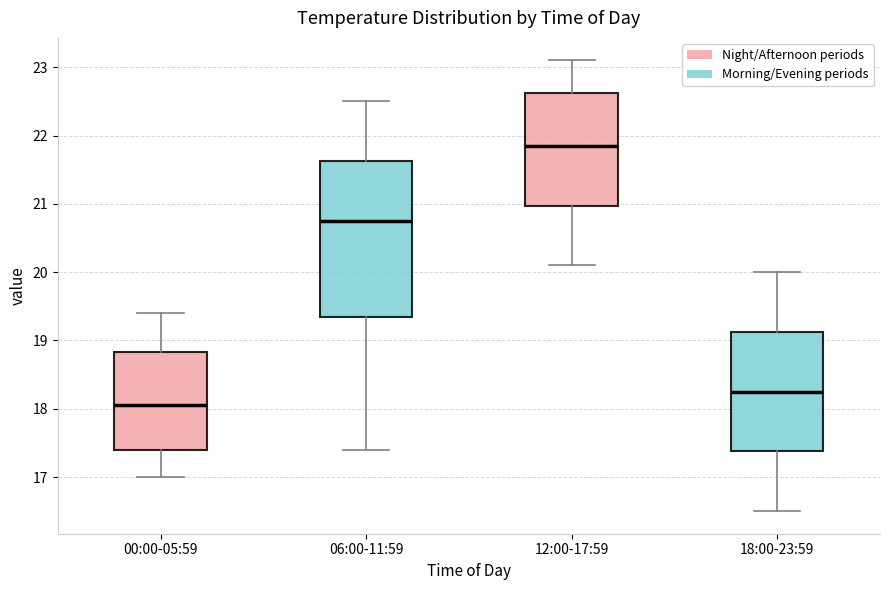

Where does the median line of the box for 18:00-23:59 sit on the y-axis? The values are not printed on the chart, so give them approximately, as read against the axis.

18.3